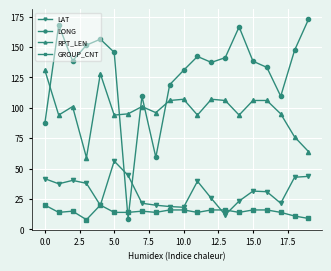

List the series in order of their peak value, highest first.

LONG, RPT_LEN, LAT, GROUP_CNT